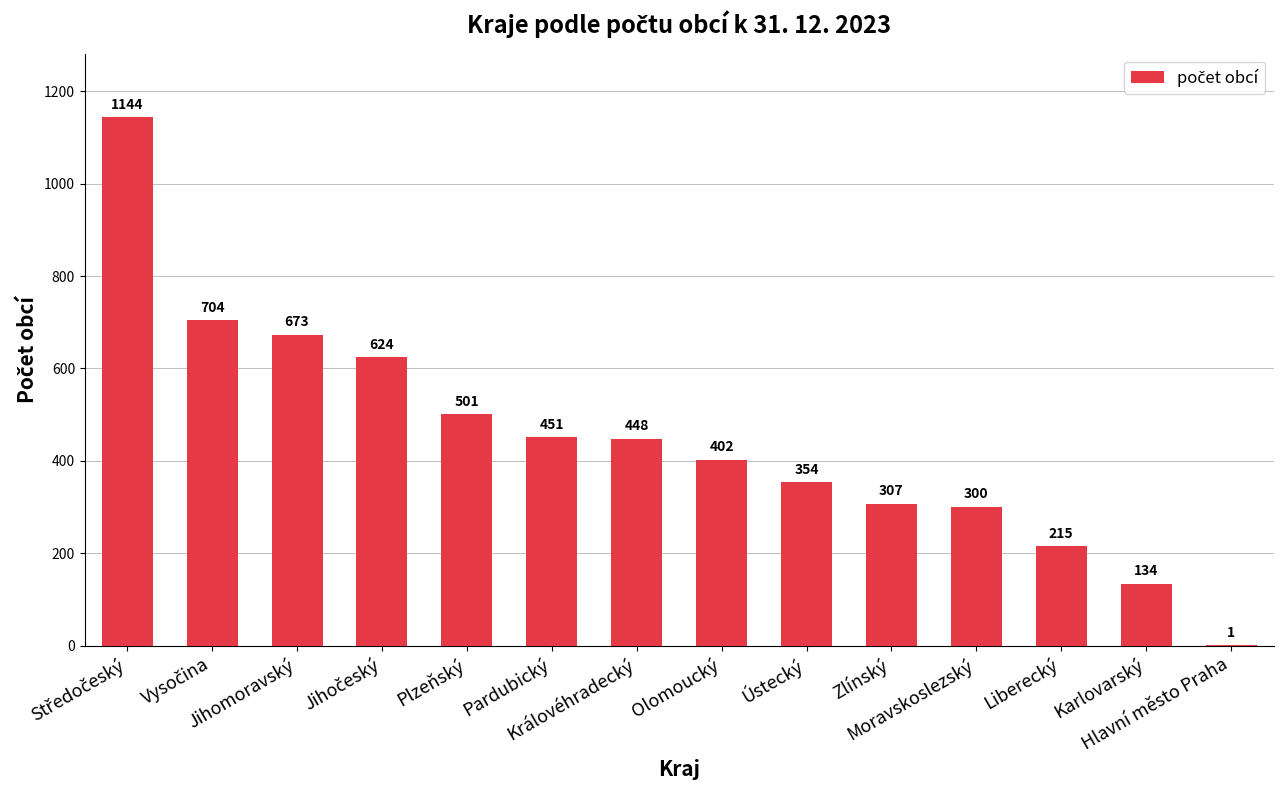

What is the difference between the values at Karlovarský and Moravskoslezský?

166